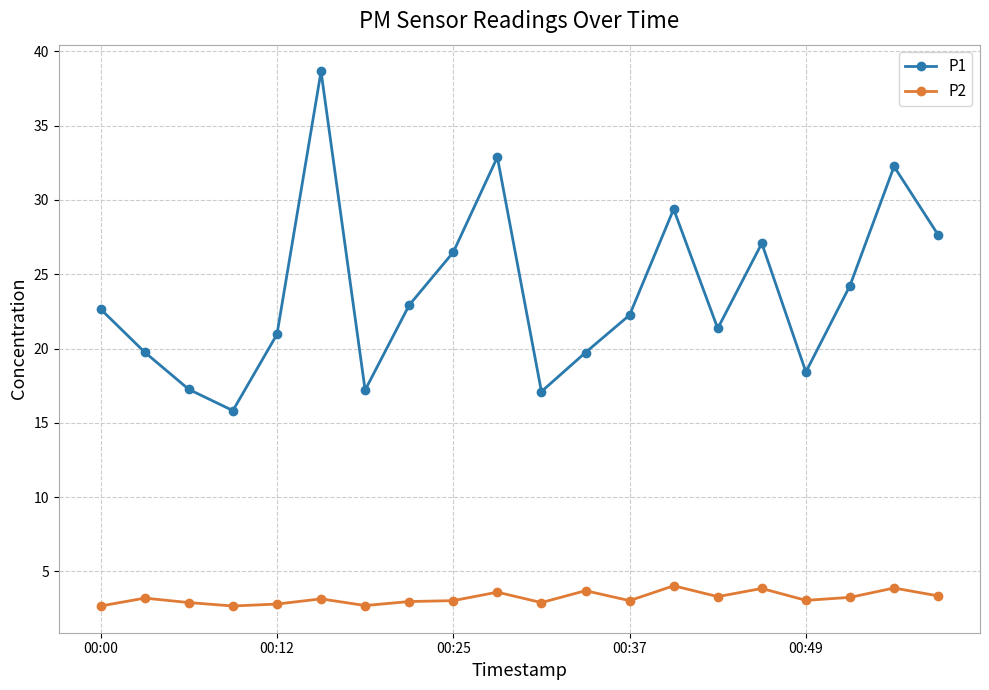

True or false: P1 and P2 cross at least once.

False